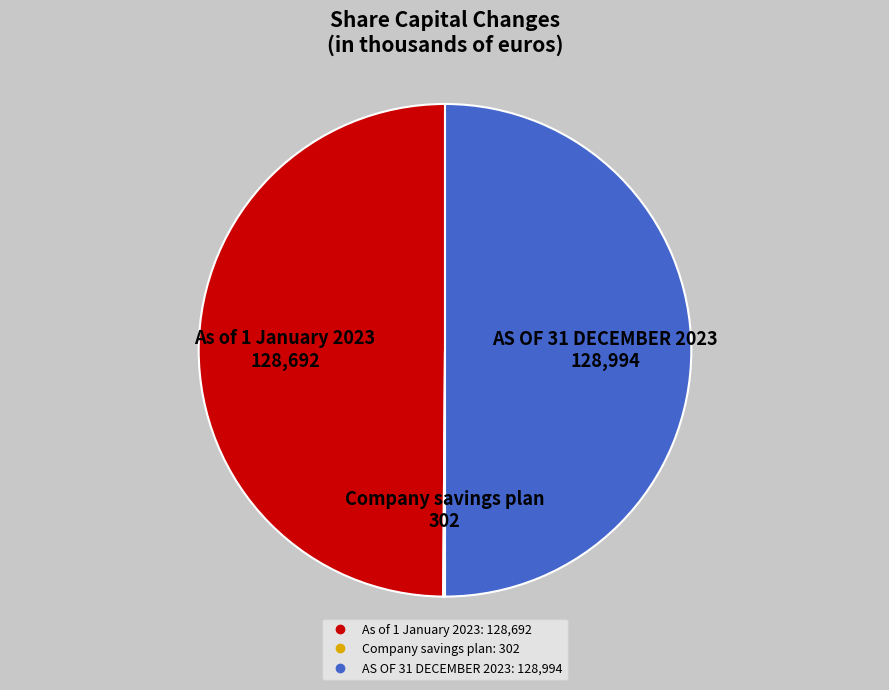

True or false: AS OF 31 DECEMBER 2023 accounts for 50% of the total.

True